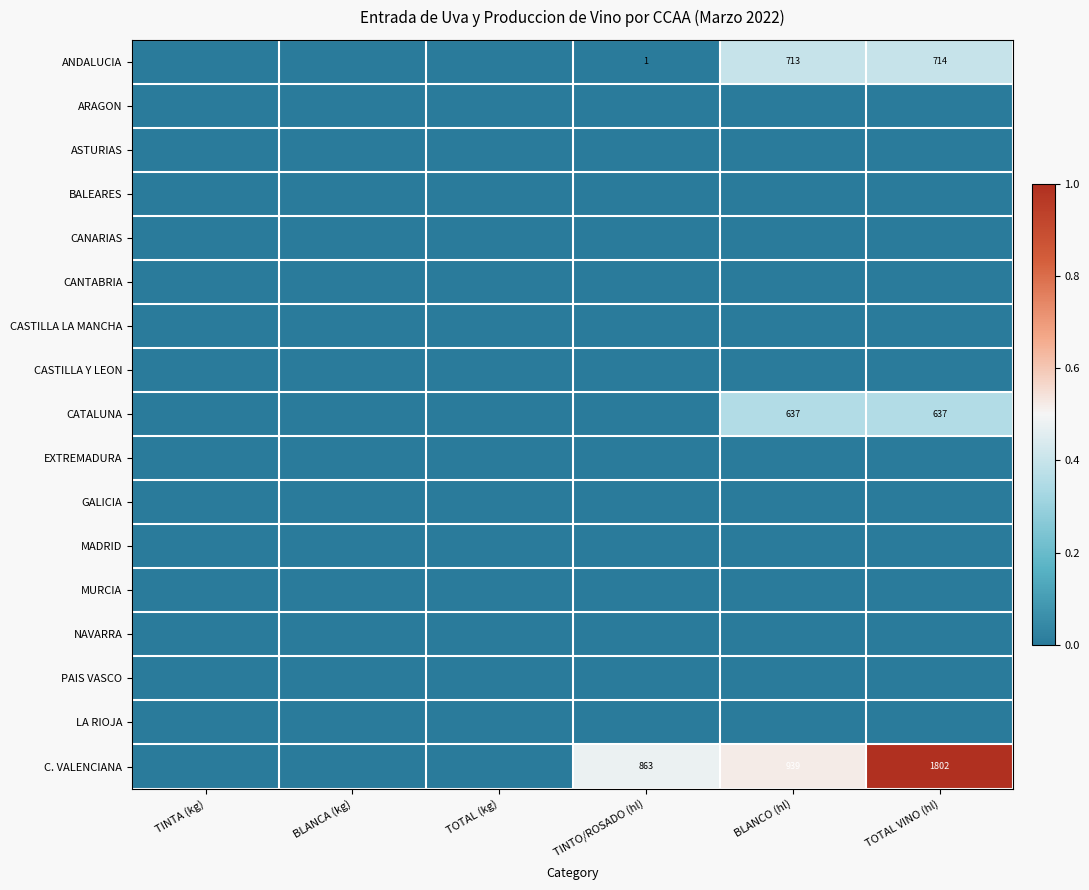

The CATALUNA series shows 637 at BLANCO (hl). True or false?

True